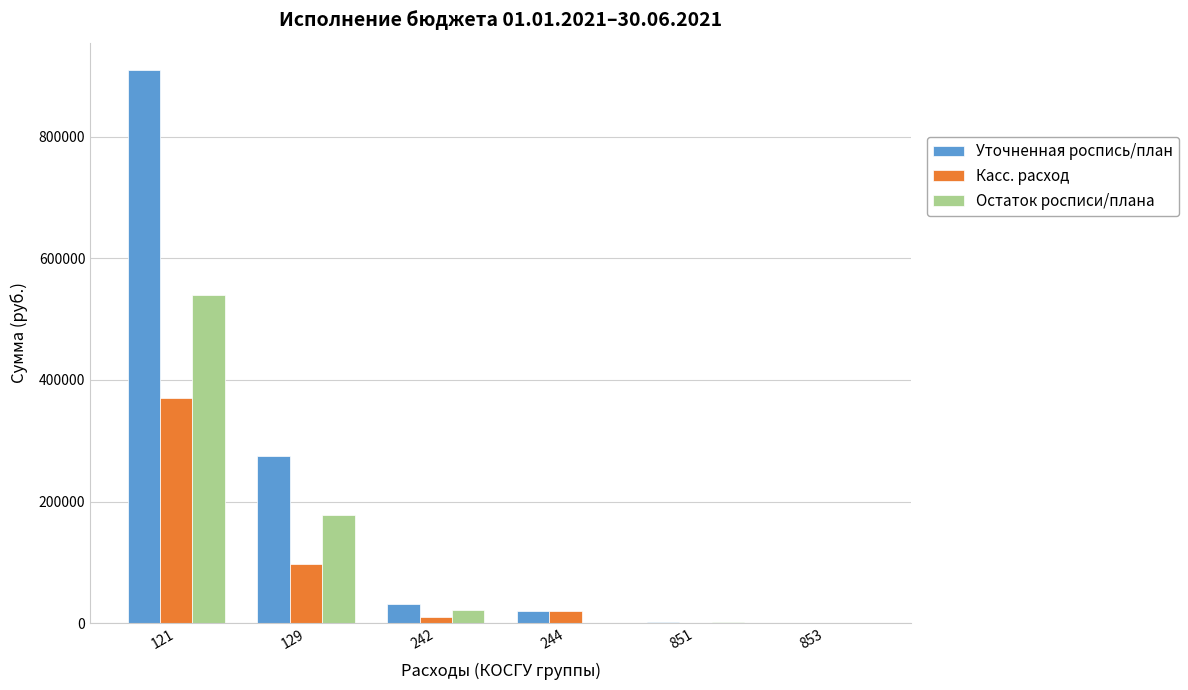

What is the spread (max minus min) of values at 121?

539003.6